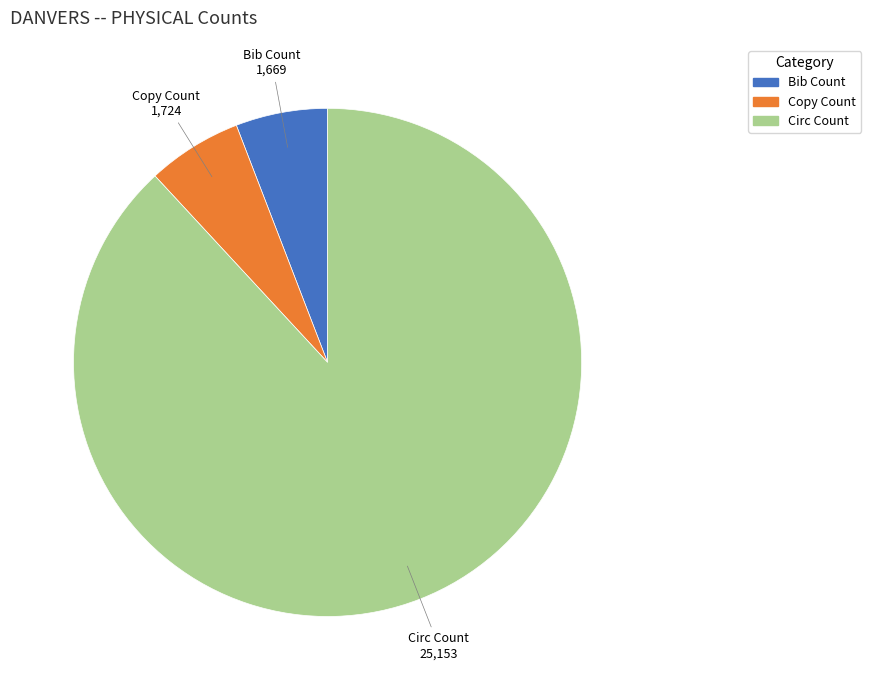

What is the majority slice?

Circ Count